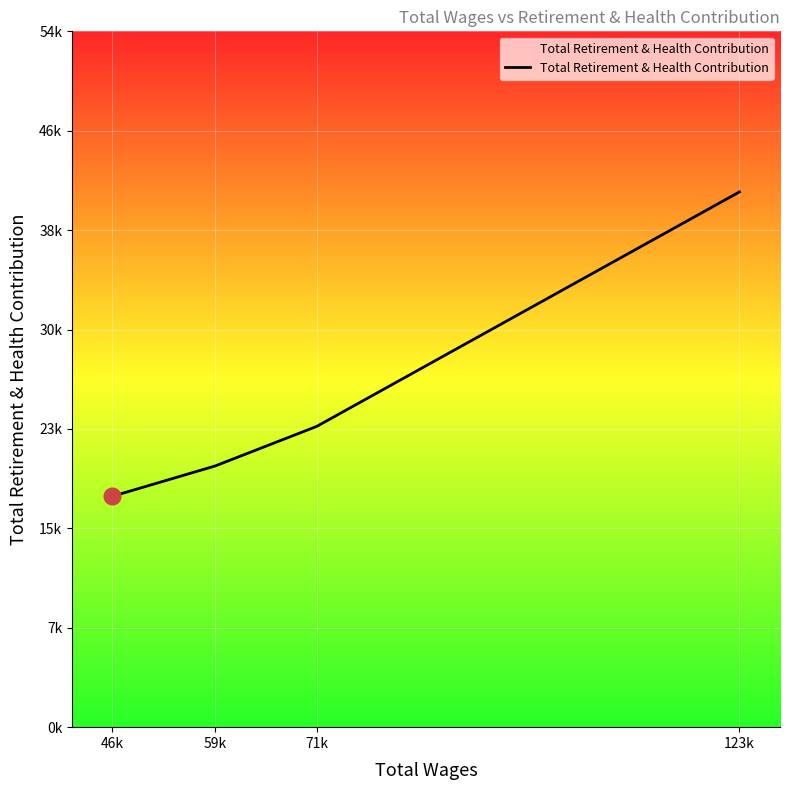

Rank the categories by value from lowest to highest.

46k, 59k, 71k, 123k